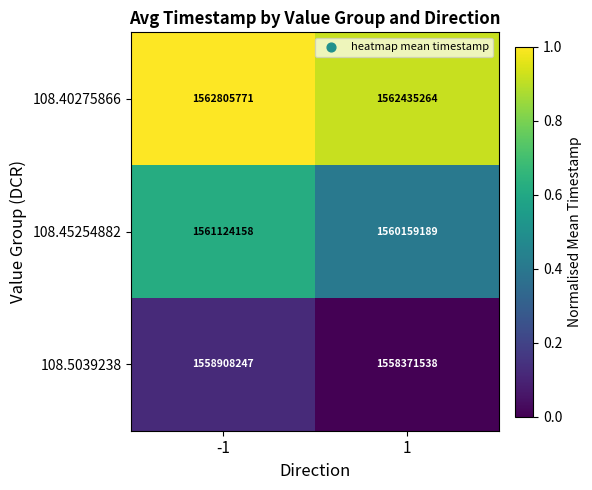

At which category is the sum across all series the highest?

-1